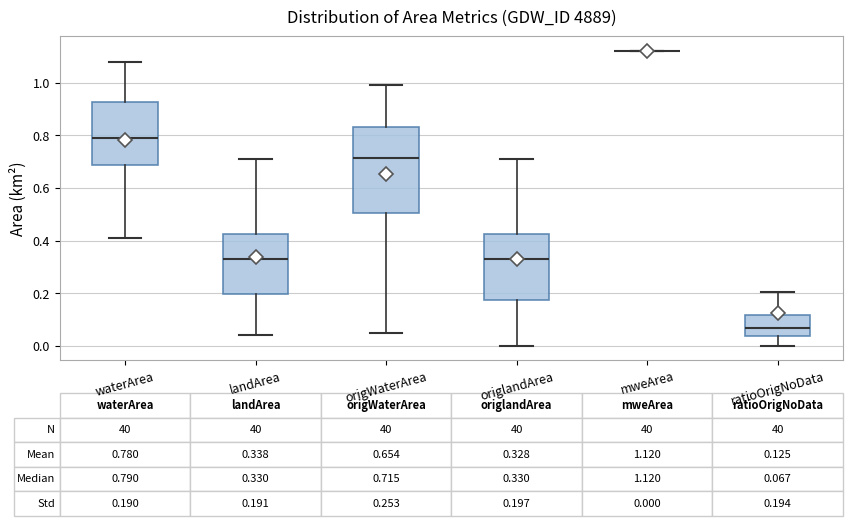

Comparing the boxes themselves (not the whiskers), which one is the tallest?

origWaterArea